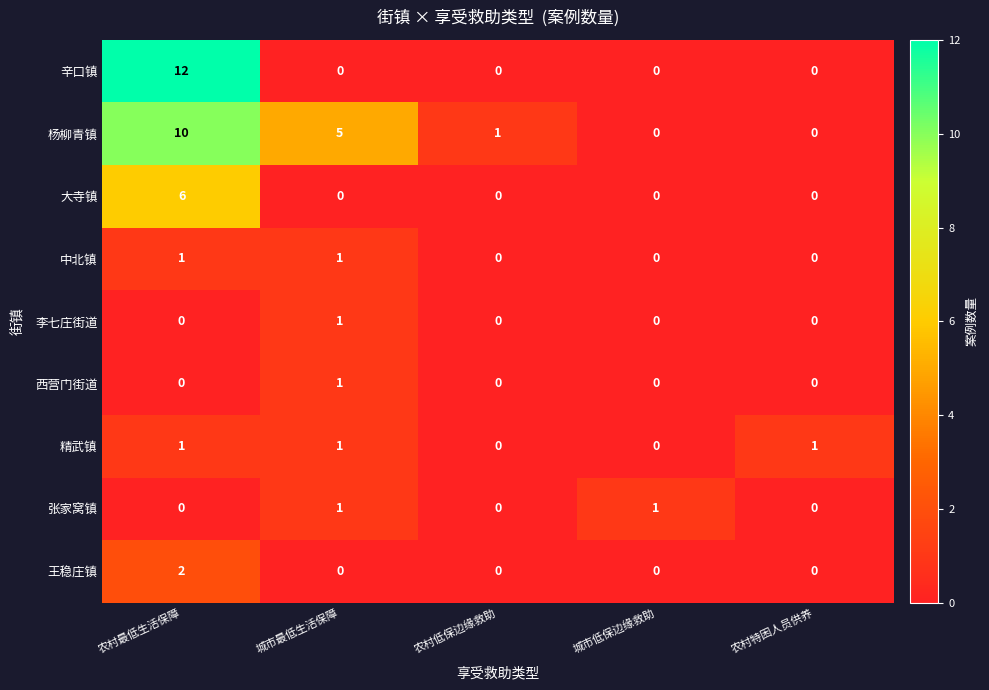

What is the maximum value shown in the chart?

12